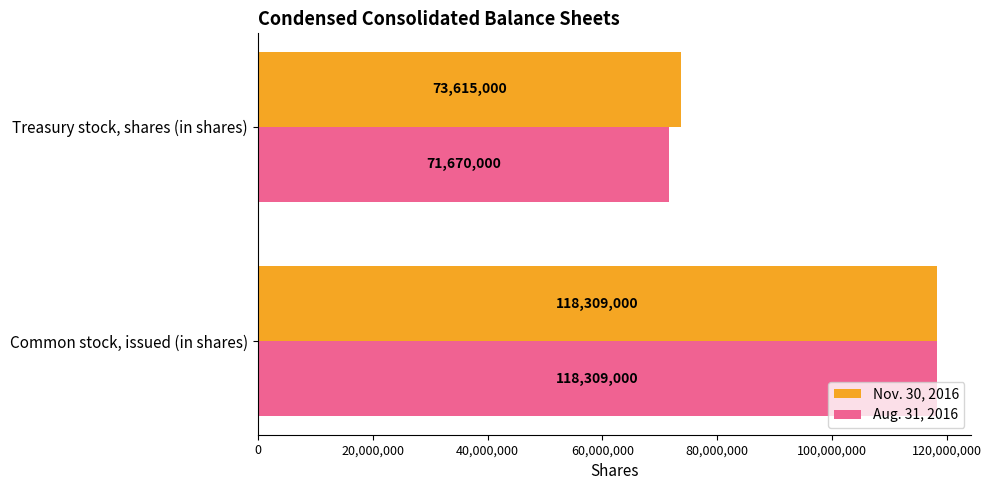

List the labels in order of Nov. 30, 2016 value, largest first.

Common stock, issued (in shares), Treasury stock, shares (in shares)